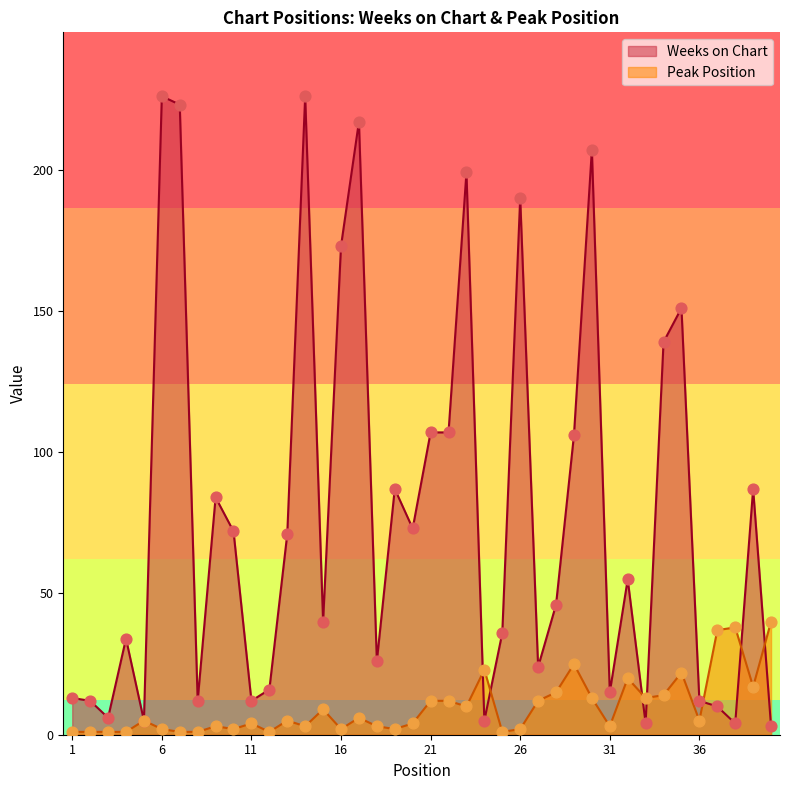

At which category is the sum across all series the highest?

14